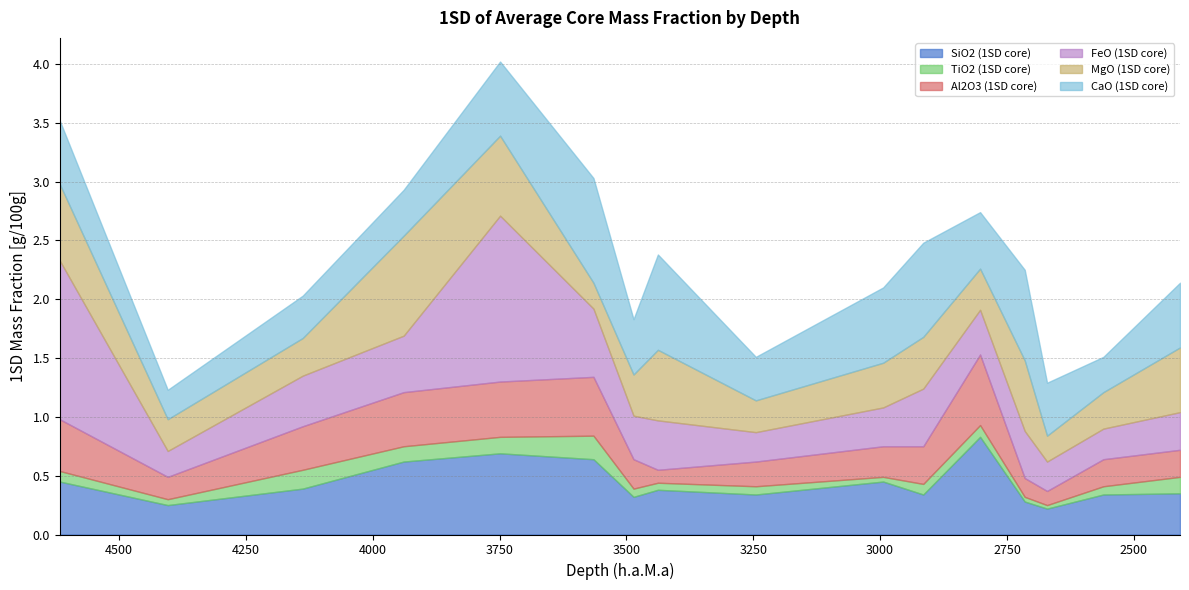

Reading left to right, list all the values displayed in this chart.

SiO2 (1SD core): 0.5	0.2	0.4	0.6	0.7	0.6	0.3	0.4	0.3	0.5	0.3	0.8	0.3	0.2	0.3	0.3
TiO2 (1SD core): 0.1	0.1	0.2	0.1	0.1	0.2	0.1	0.1	0.1	0.0	0.1	0.1	0.0	0.0	0.1	0.1
Al2O3 (1SD core): 0.4	0.2	0.4	0.5	0.5	0.5	0.2	0.1	0.2	0.3	0.3	0.6	0.2	0.1	0.2	0.2
FeO (1SD core): 1.4	0.2	0.4	0.5	1.4	0.6	0.4	0.4	0.2	0.3	0.5	0.4	0.4	0.2	0.3	0.3
MgO (1SD core): 0.7	0.3	0.3	0.8	0.7	0.2	0.3	0.6	0.3	0.4	0.4	0.3	0.6	0.2	0.3	0.6
CaO (1SD core): 0.5	0.2	0.4	0.4	0.6	0.9	0.5	0.8	0.4	0.6	0.8	0.5	0.8	0.5	0.3	0.6